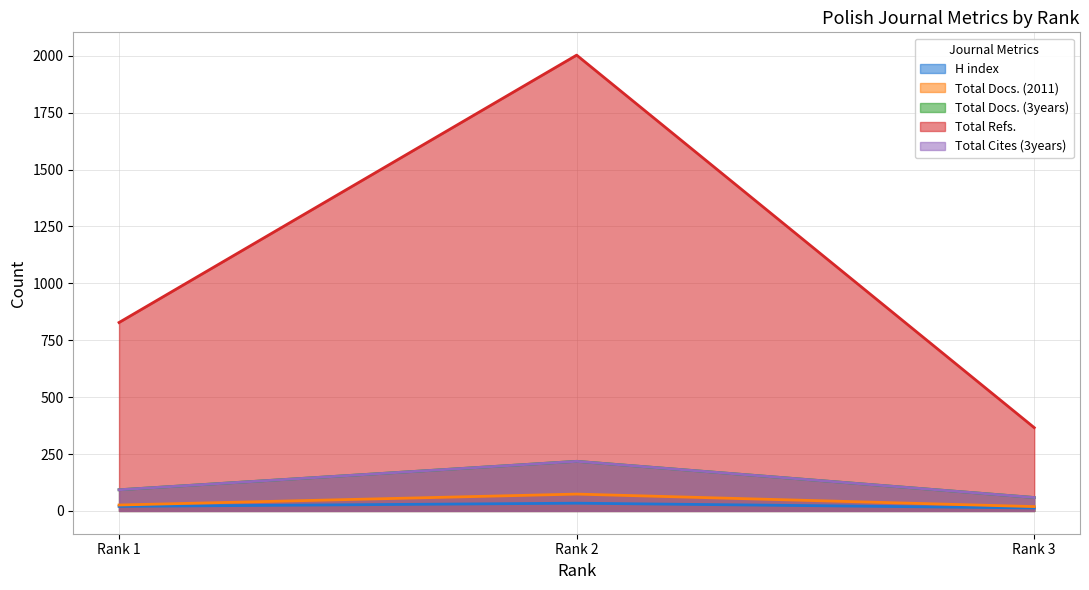

What is the minimum value shown in the chart?

13